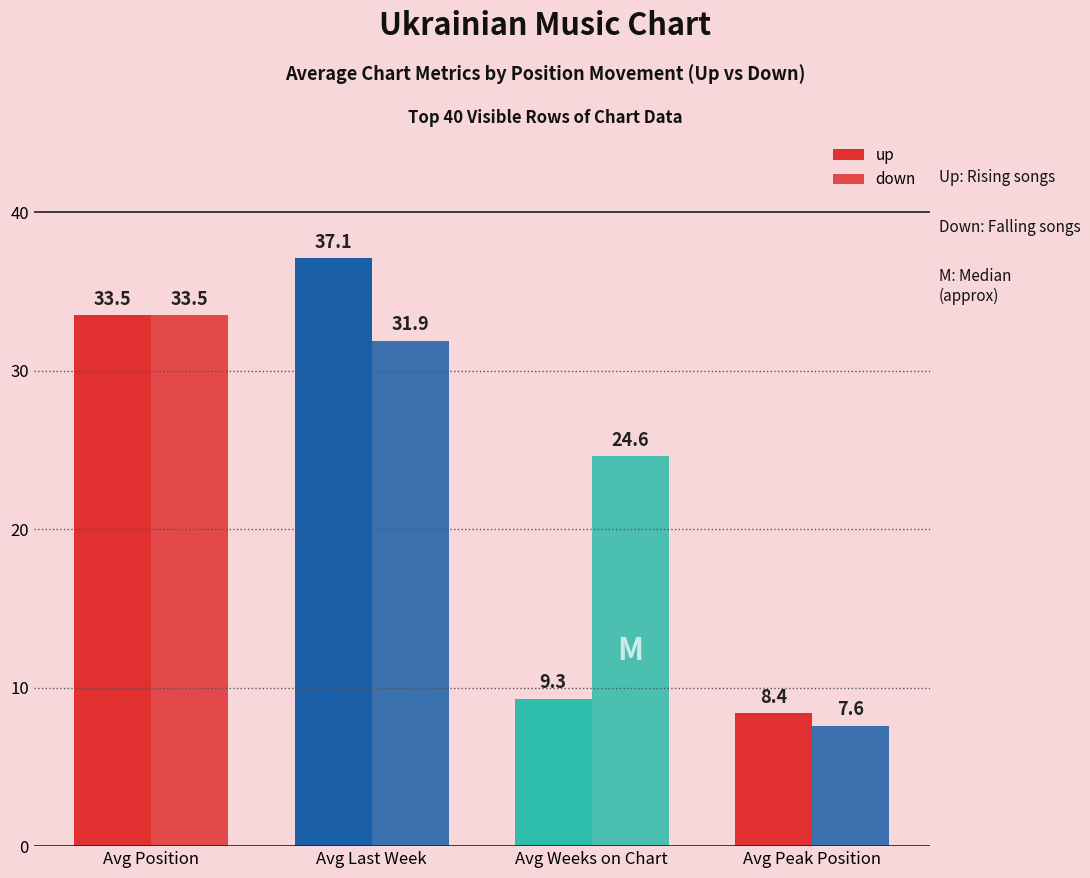

The value of down at Avg Peak Position is 7.6. True or false?

True